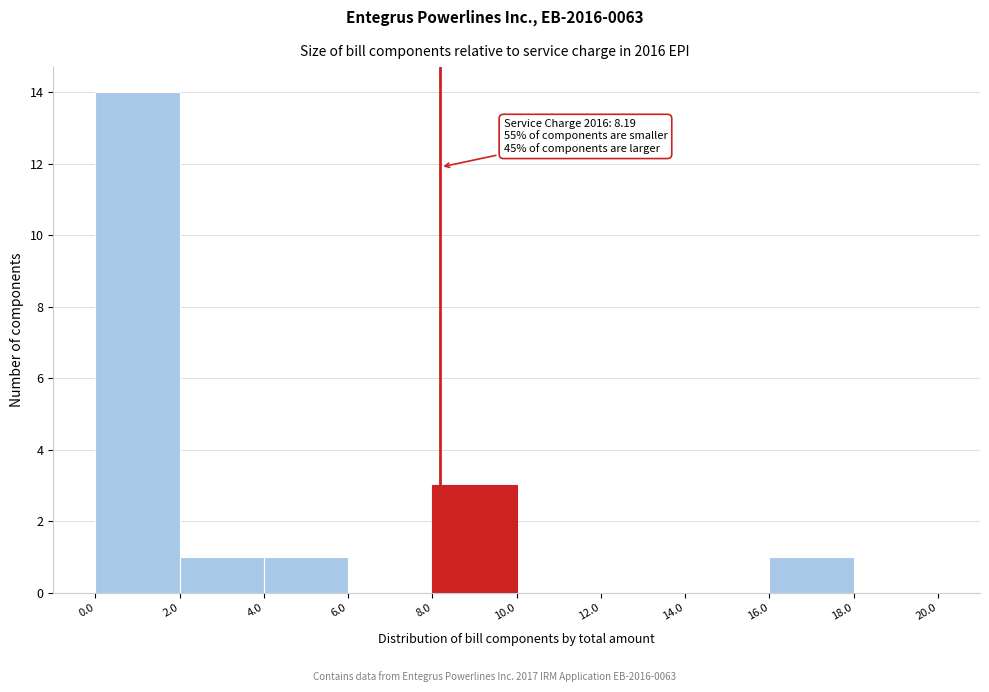

Over which range of the x-axis is the bar tallest?

0.0 to 2.0